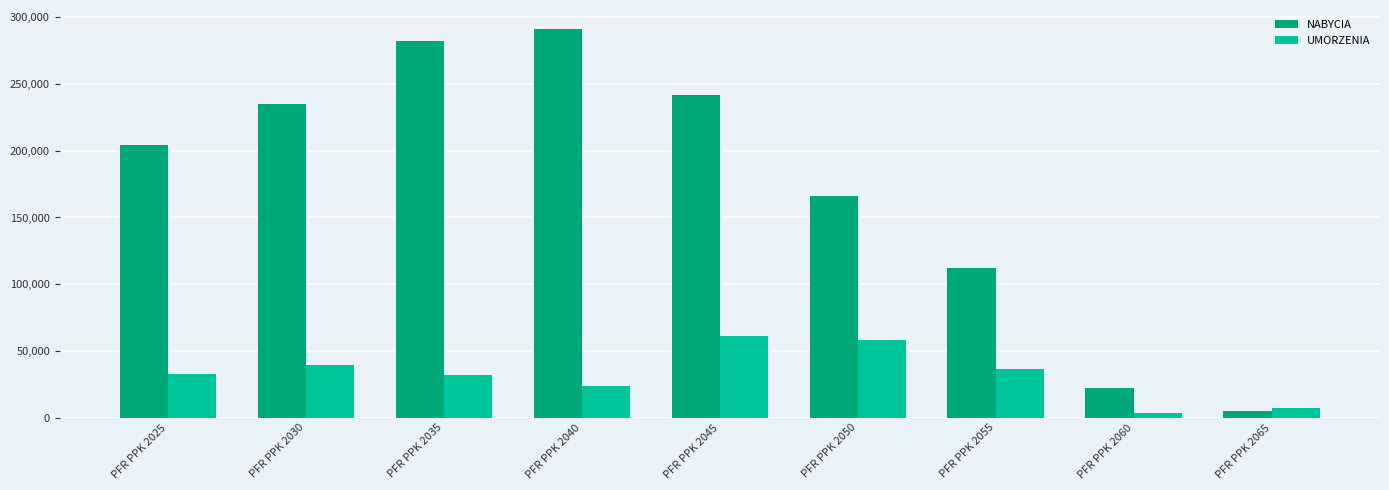

How many data points does each series have?

9